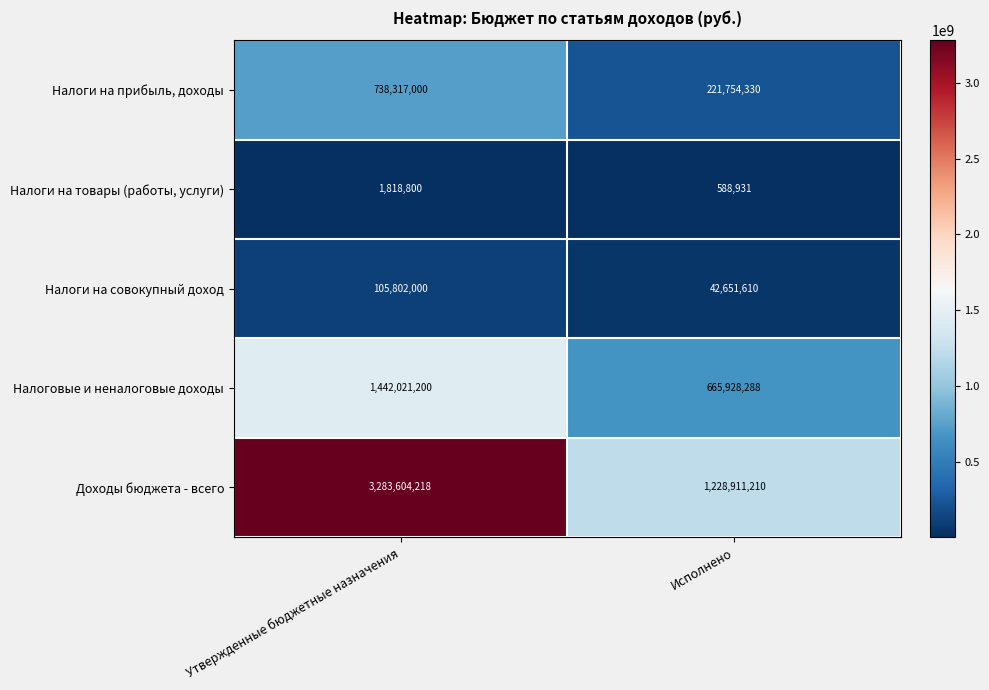

What is the average value of the Налоги на прибыль, доходы series?

480035665